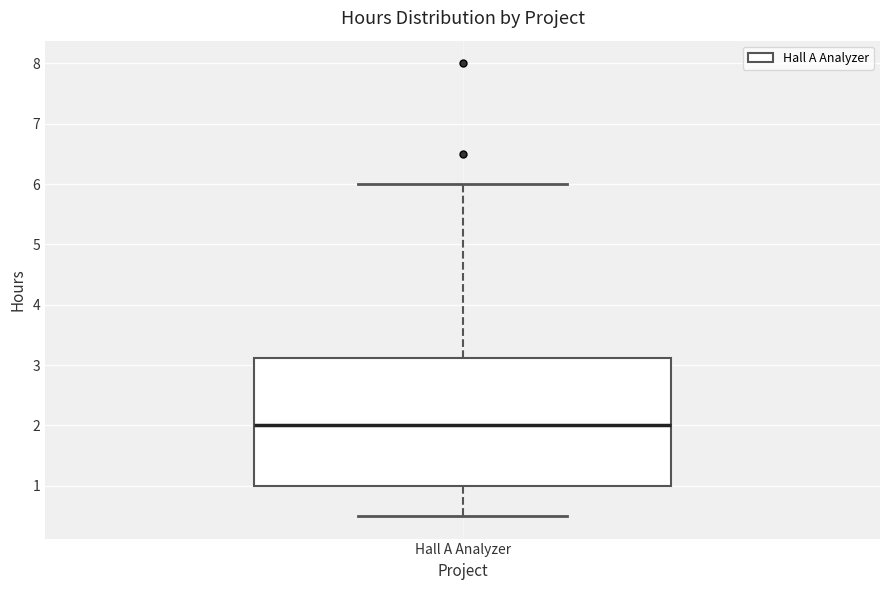

Transcribe this box plot: give where the median line is, the range the box spans, and where the two whiskers end, as read against the y-axis. The values are not printed on the chart, so give them approximately, as read against the axis.

median 2.0, box 1.0 to 3.1, whiskers 0.5 to 6.0